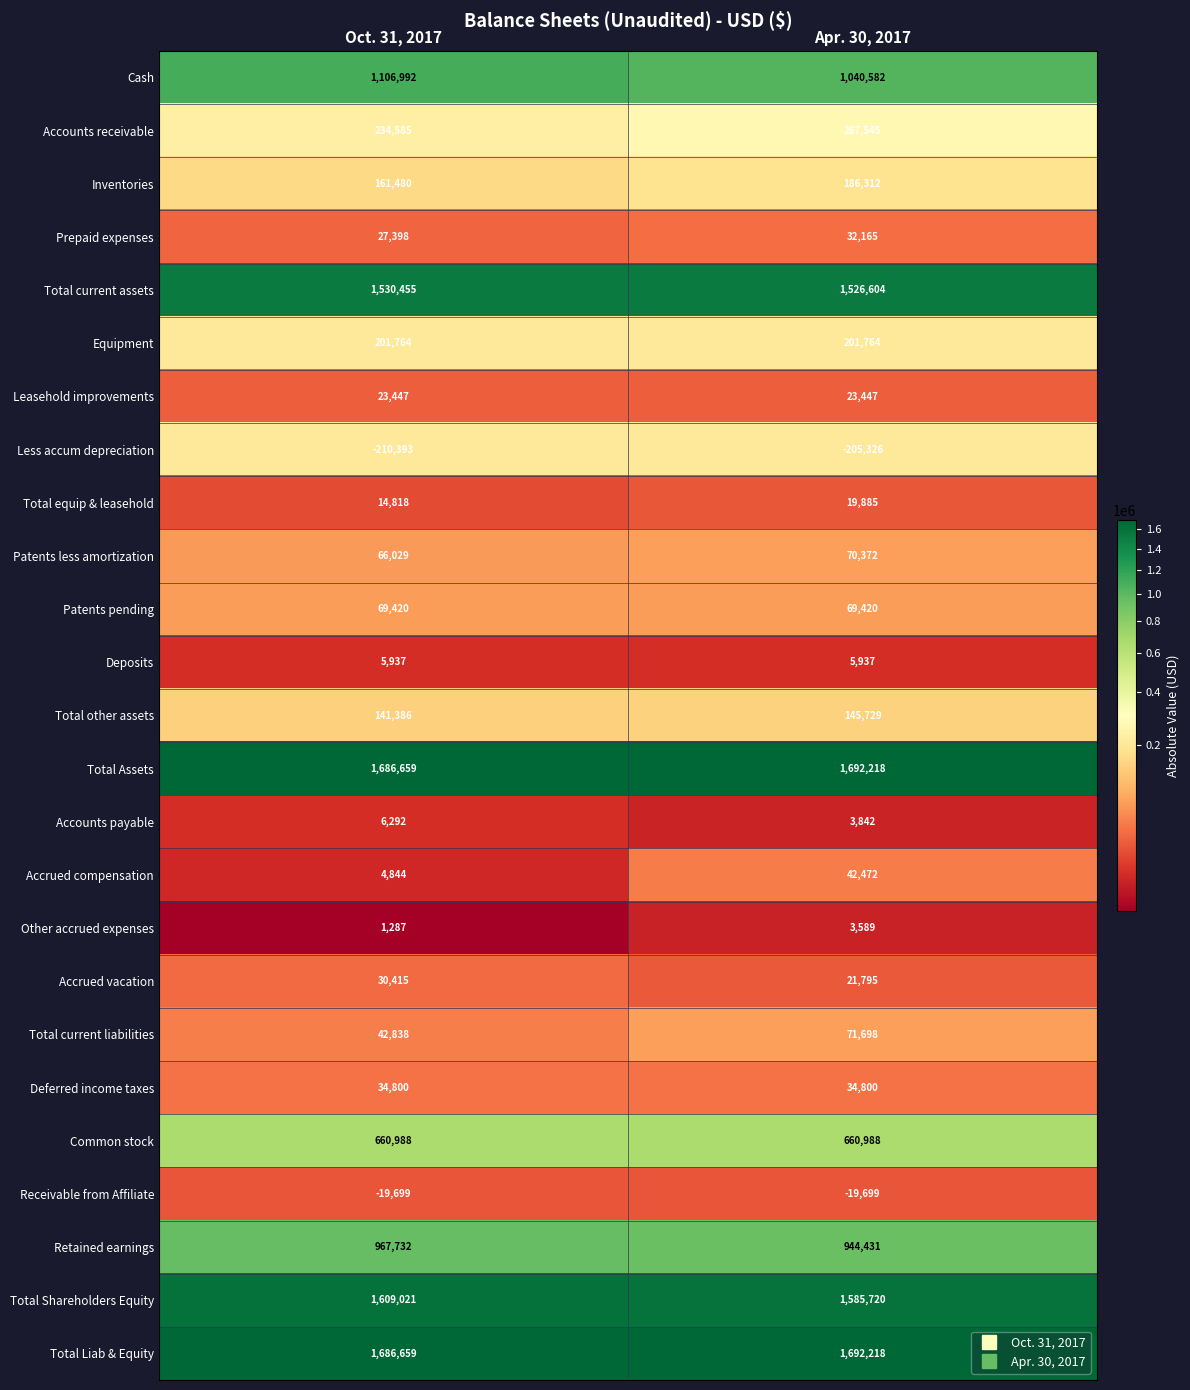

At how many categories does at least one series exceed 1306021?

2